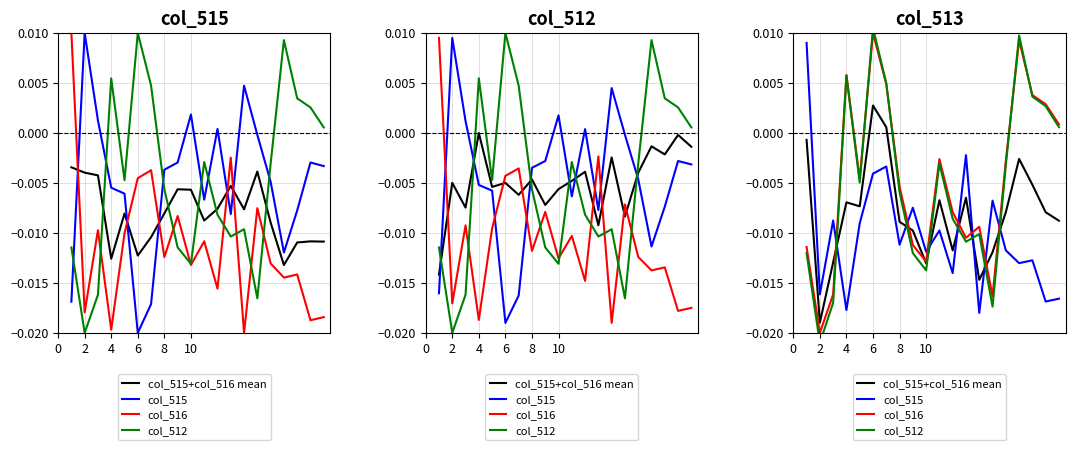

What is the total value across all series at 2?

-0.1